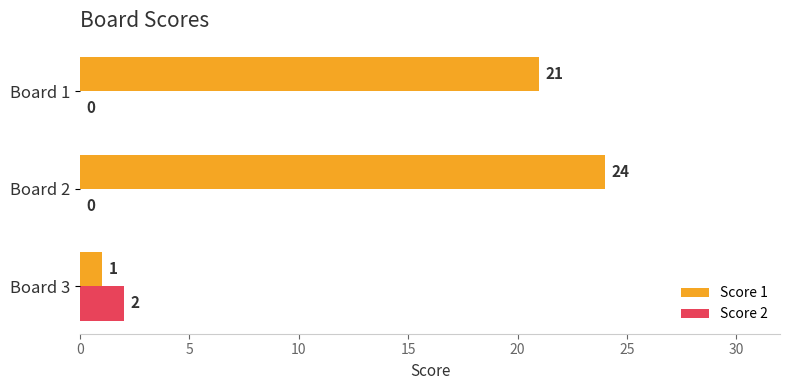

What is the greatest value displayed?

24